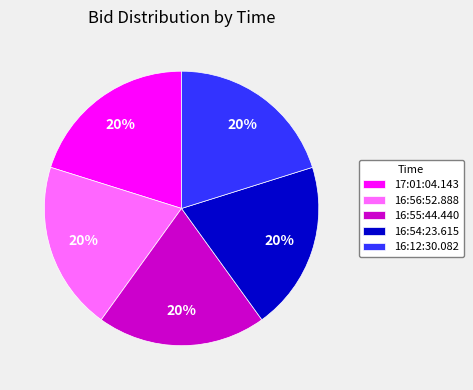

Does any single category account for the majority?

No